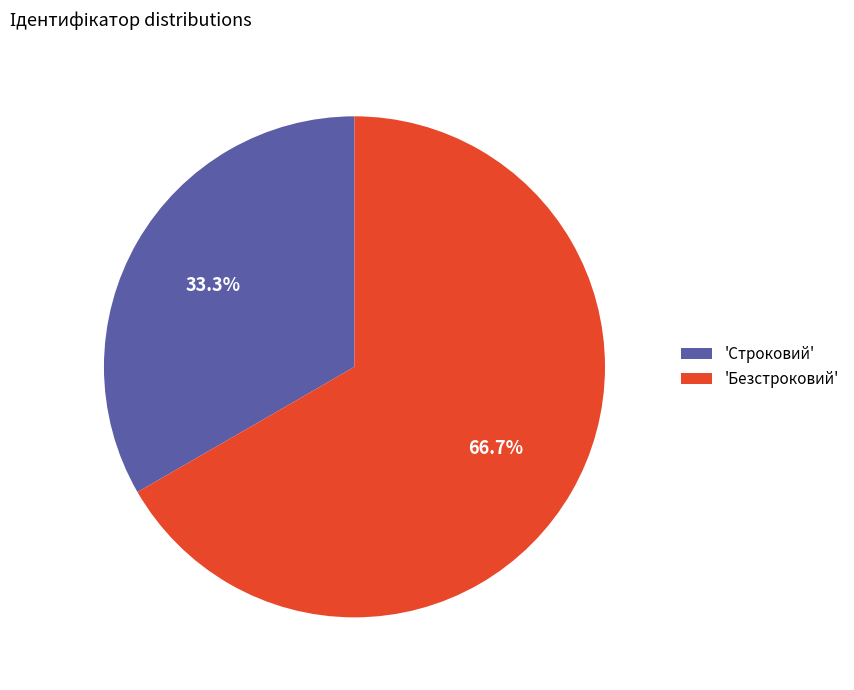

Is there any slice that represents more than half of the pie?

Yes